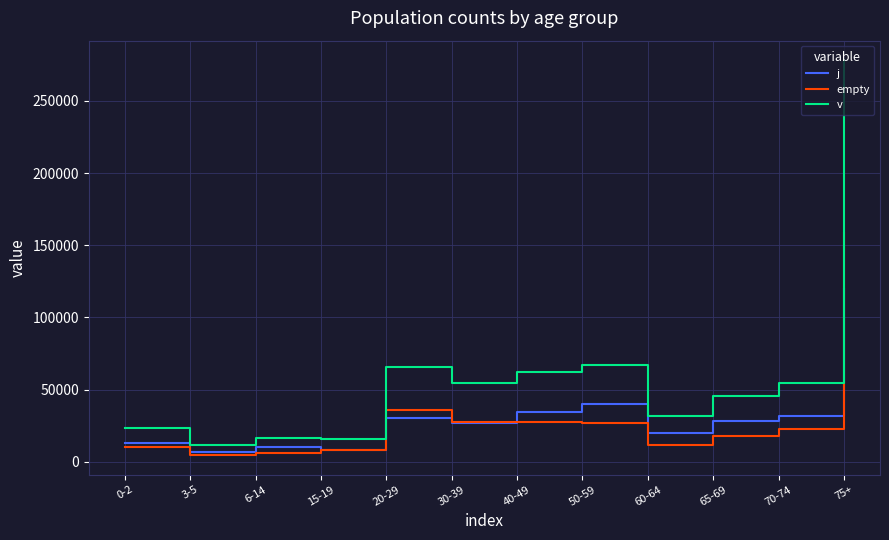

What is the greatest value displayed?

278019